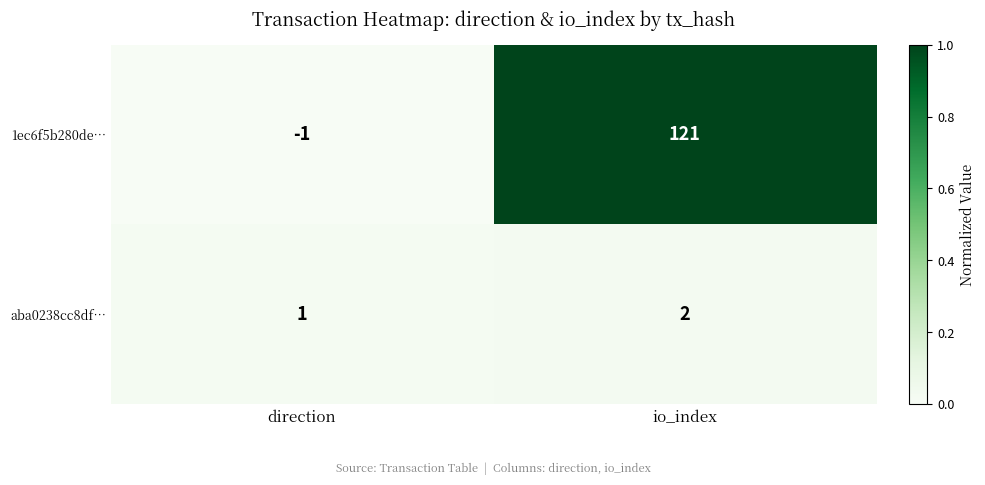

What is the difference between the highest and lowest values at io_index?

119